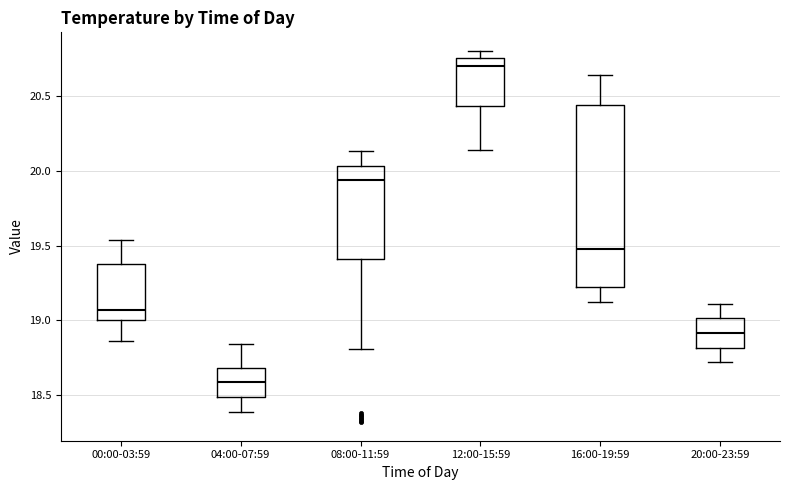

Which box's median line is the highest?

12:00-15:59